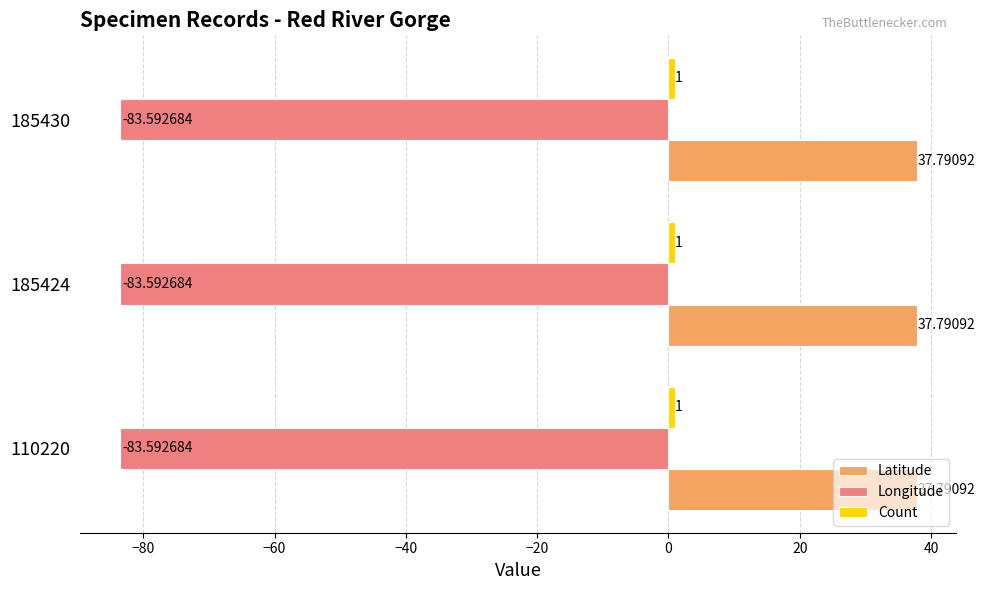

Which series has the largest total across all categories?

Latitude